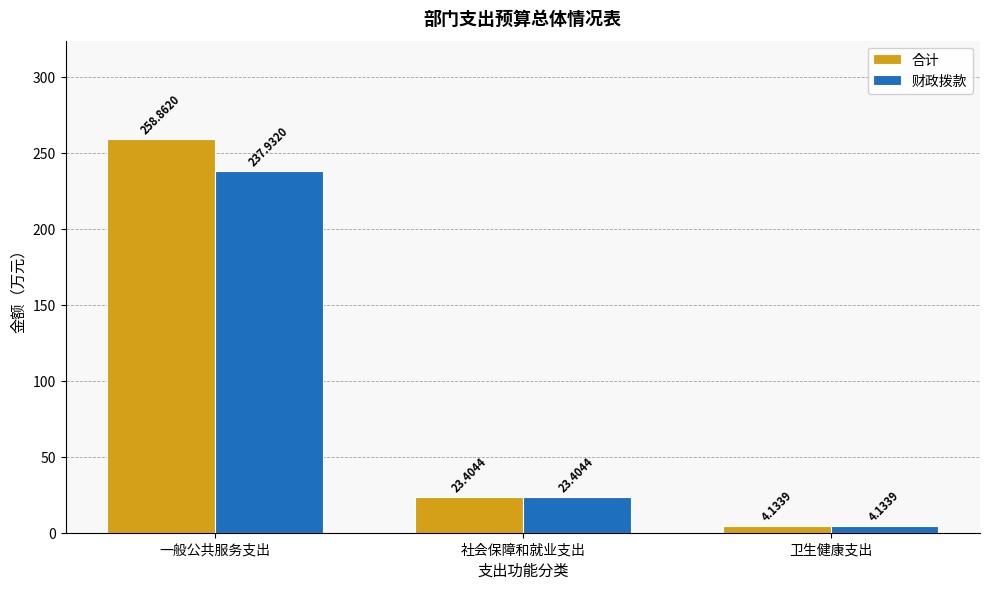

What is the approximate value of 财政拨款 at 社会保障和就业支出?

23.4